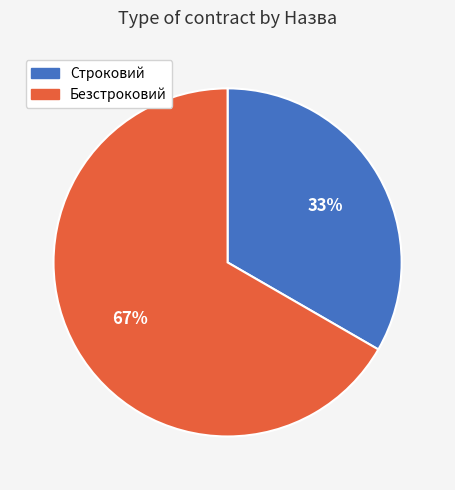

What is the largest slice in the pie chart?

Безстроковий